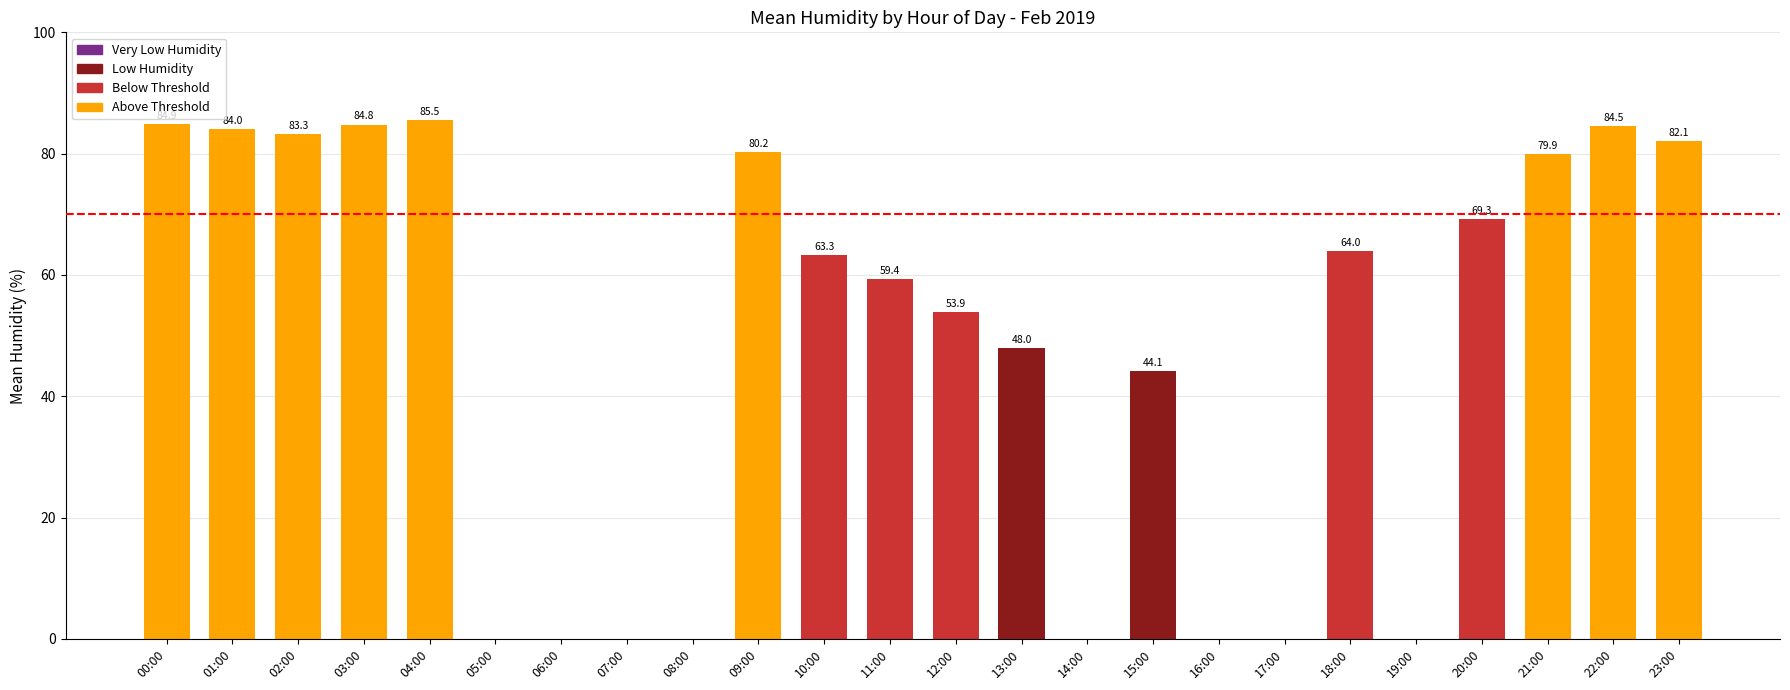

Is it true that the value at 10:00 is 63.3?

True